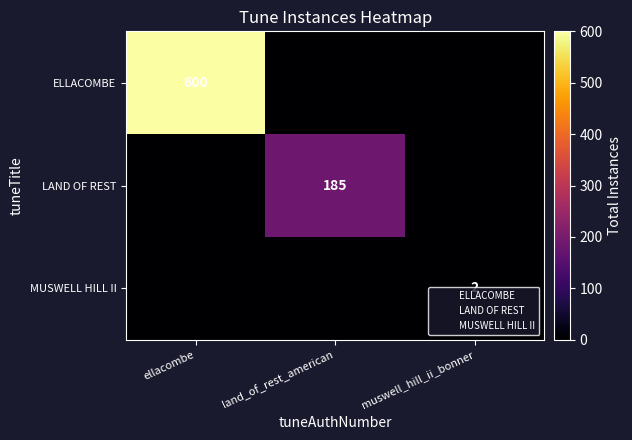

Which category has the lowest value in the LAND OF REST series?

ellacombe